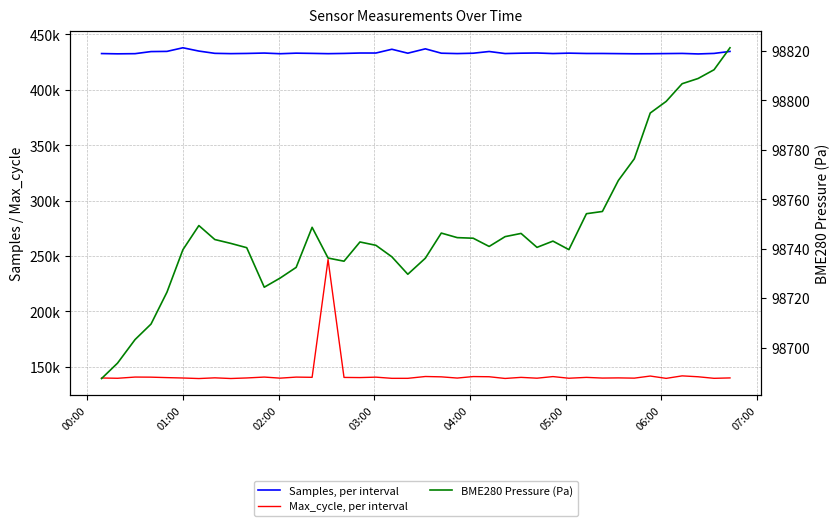

What is the maximum value for BME280 Pressure (Pa)?

98821.3